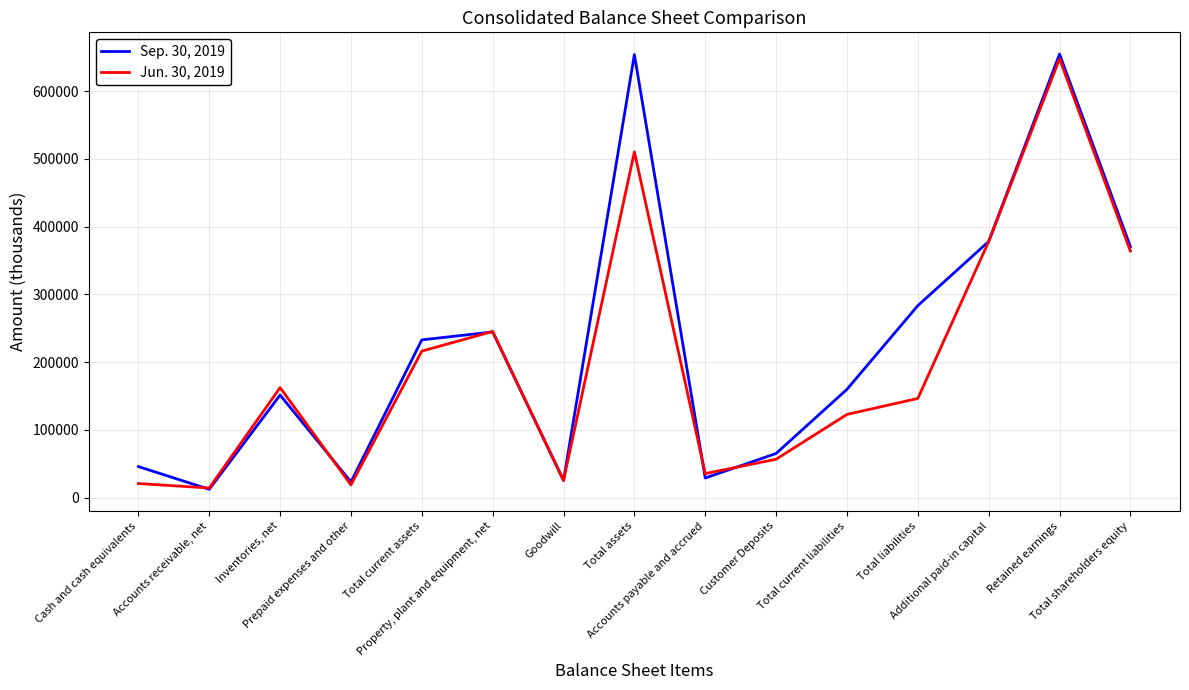

List the series in order of their overall mean, lowest first.

Jun. 30, 2019, Sep. 30, 2019